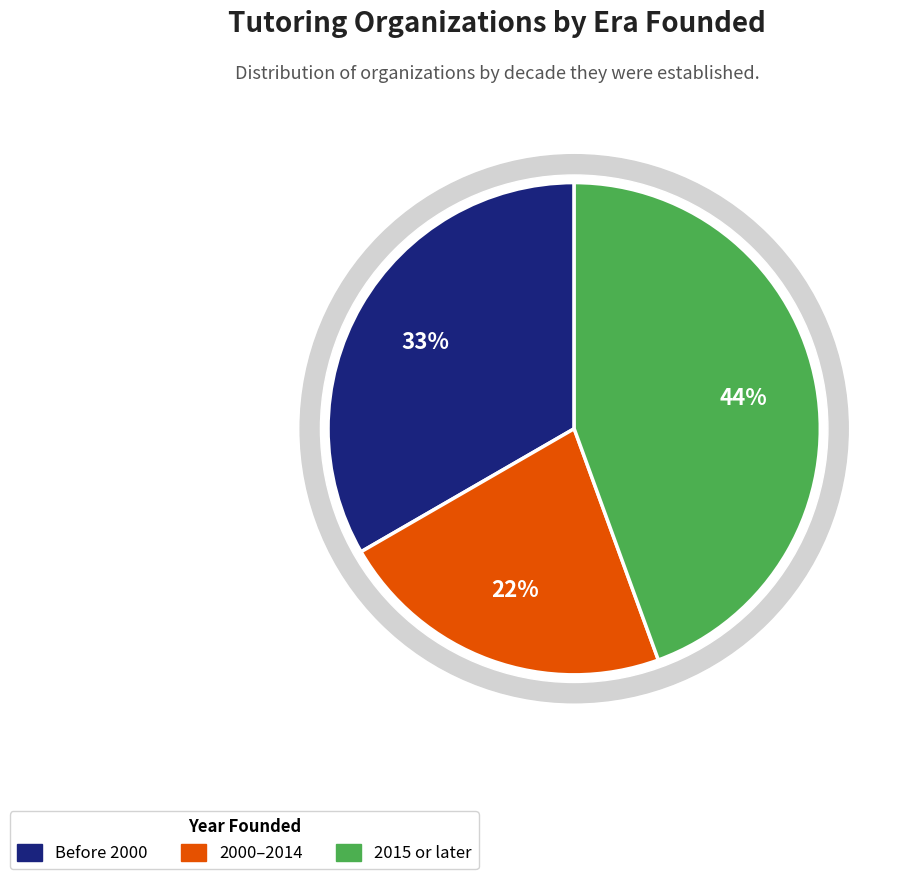

Is there a majority slice in this chart?

No